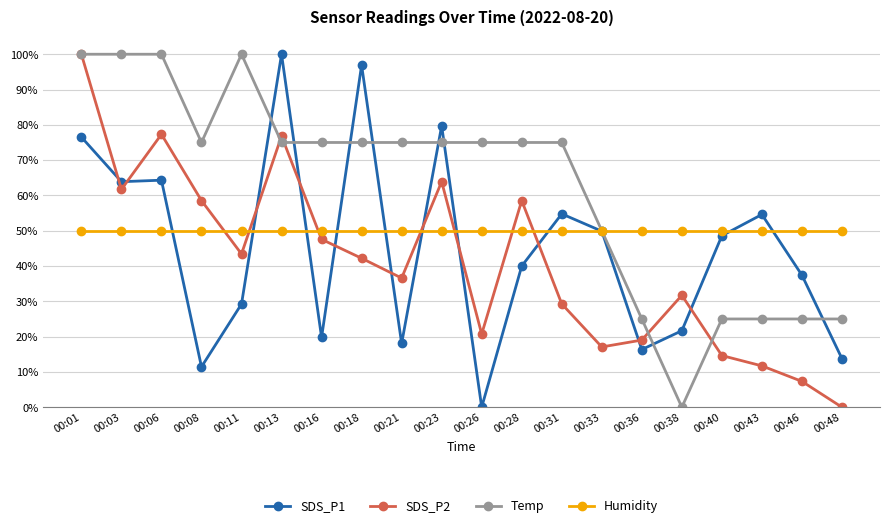

Read the Temp value at 00:03.

100.0